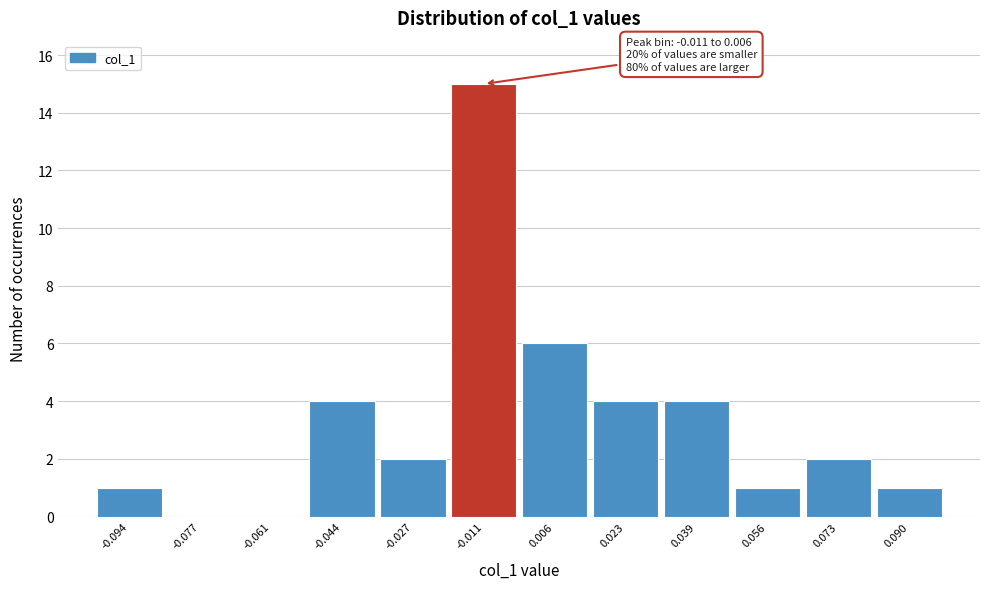

Reading right to left, transcribe all the data shown in this chart.

0.090=1	0.073=2	0.056=1	0.039=4	0.023=4	0.006=6	-0.011=15	-0.027=2	-0.044=4	-0.061=0	-0.077=0	-0.094=1